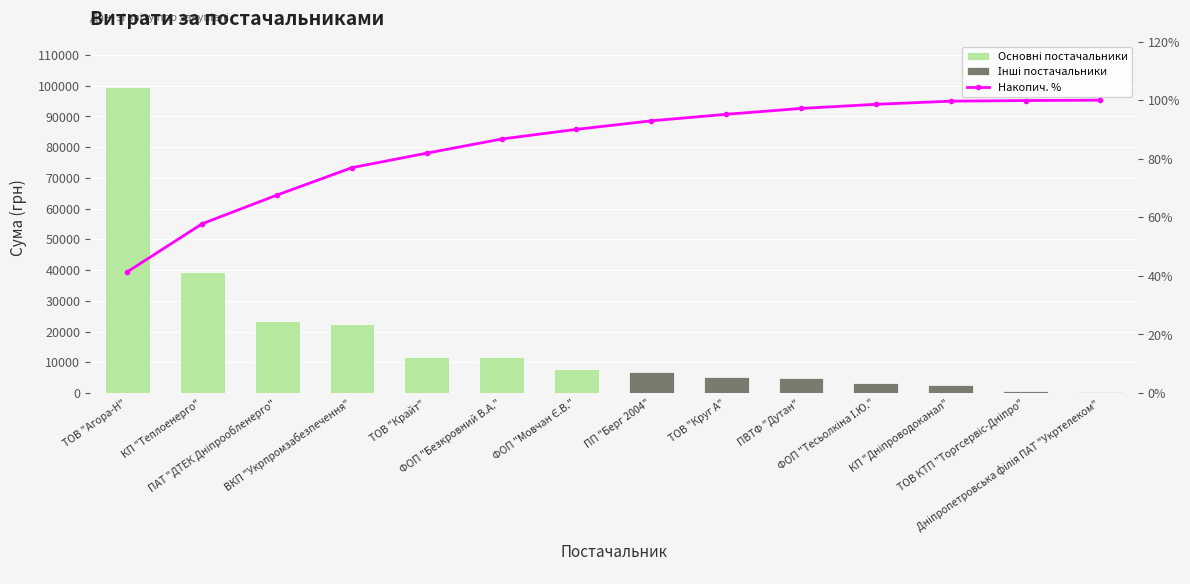

Which label corresponds to the smallest value in the chart?

ПП "Берг 2004"